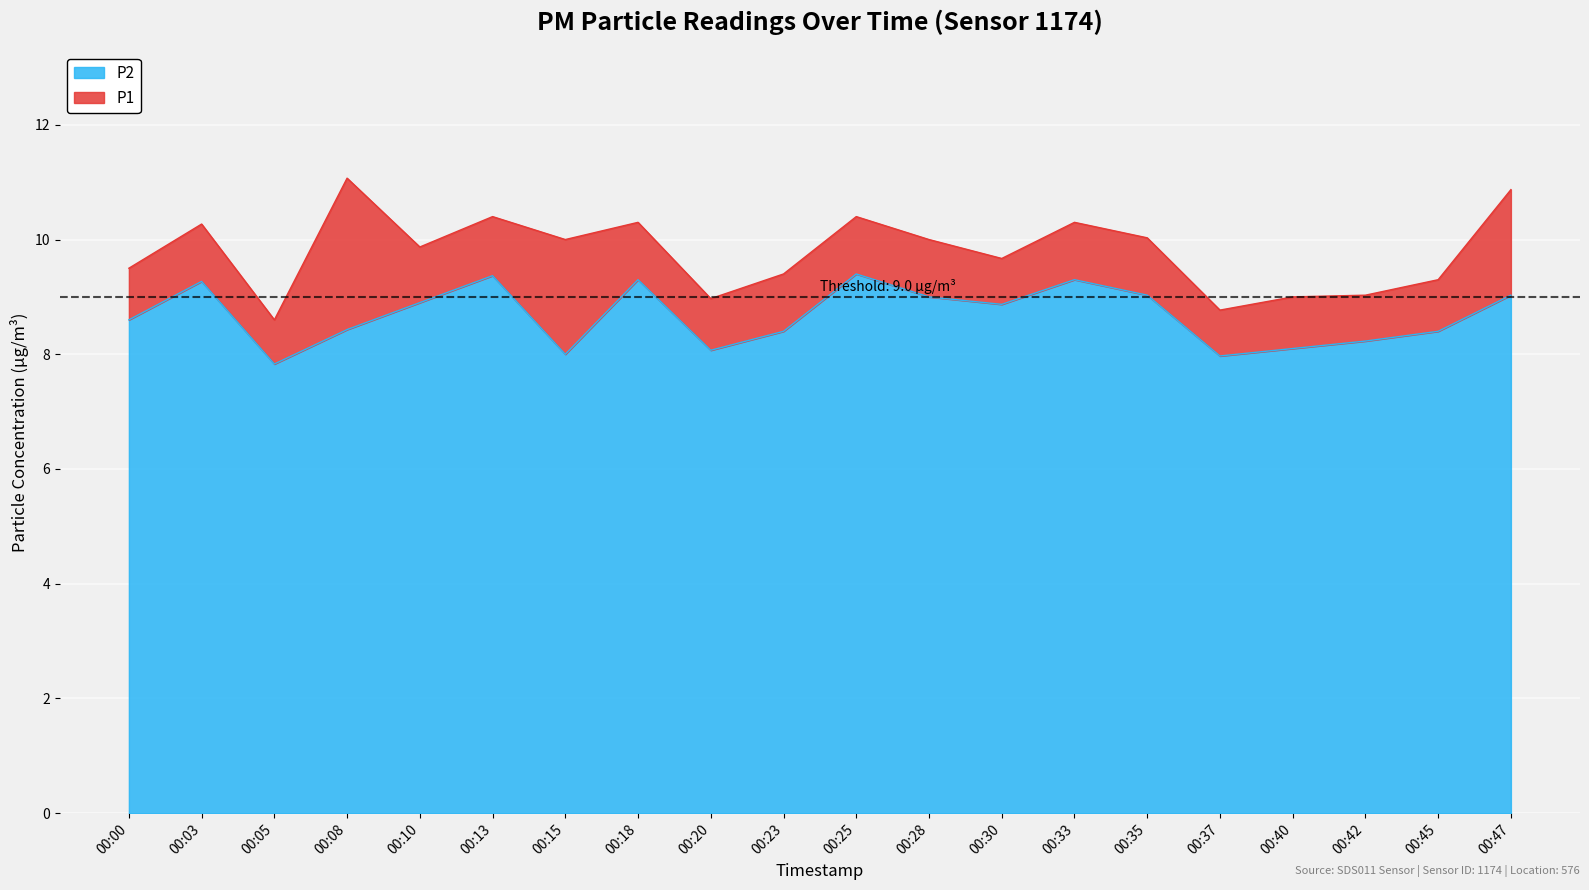

True or false: P1 has more than 1 points higher than both neighbors.

True